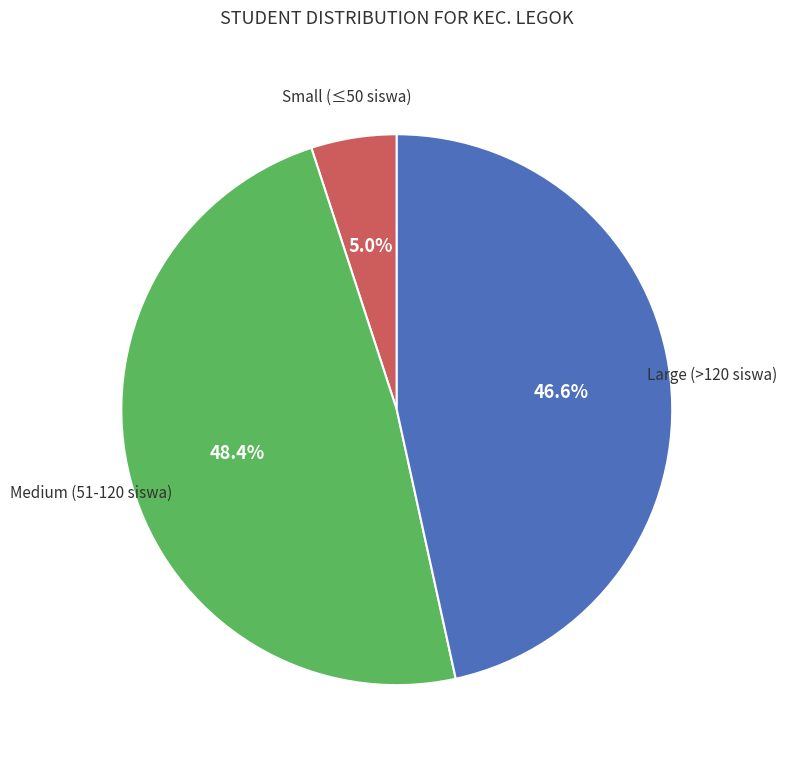

Is there any slice that represents more than half of the pie?

No